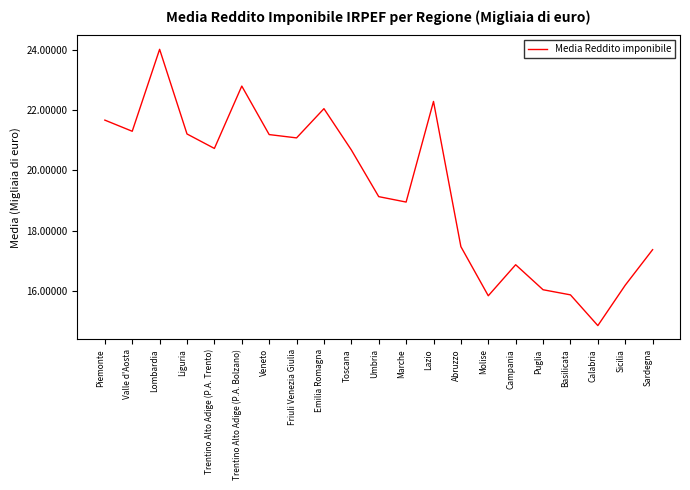

What is the ratio of the value at Piemonte to the value at Lazio?

1.0